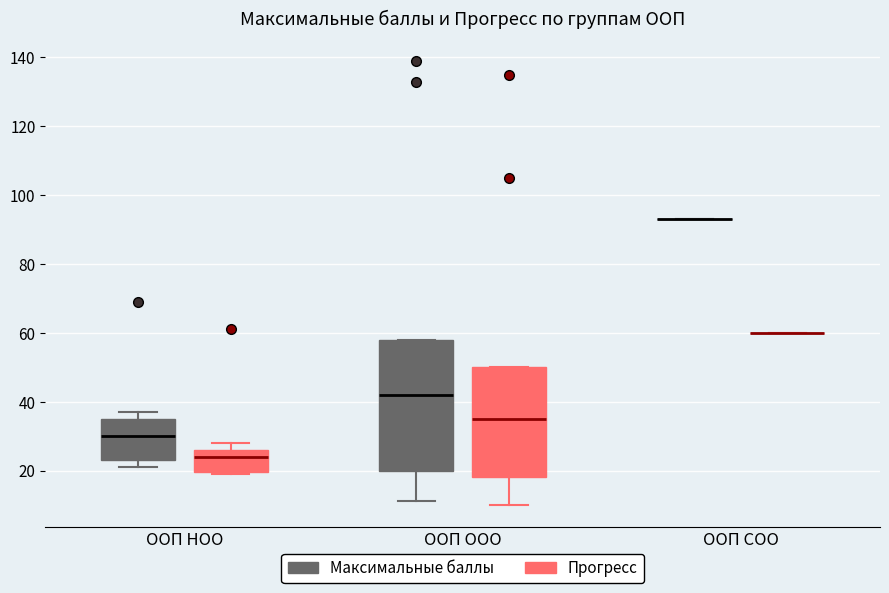

Comparing the boxes themselves (not the whiskers), which one is the tallest?

ООП ООО (Максимальные баллы)